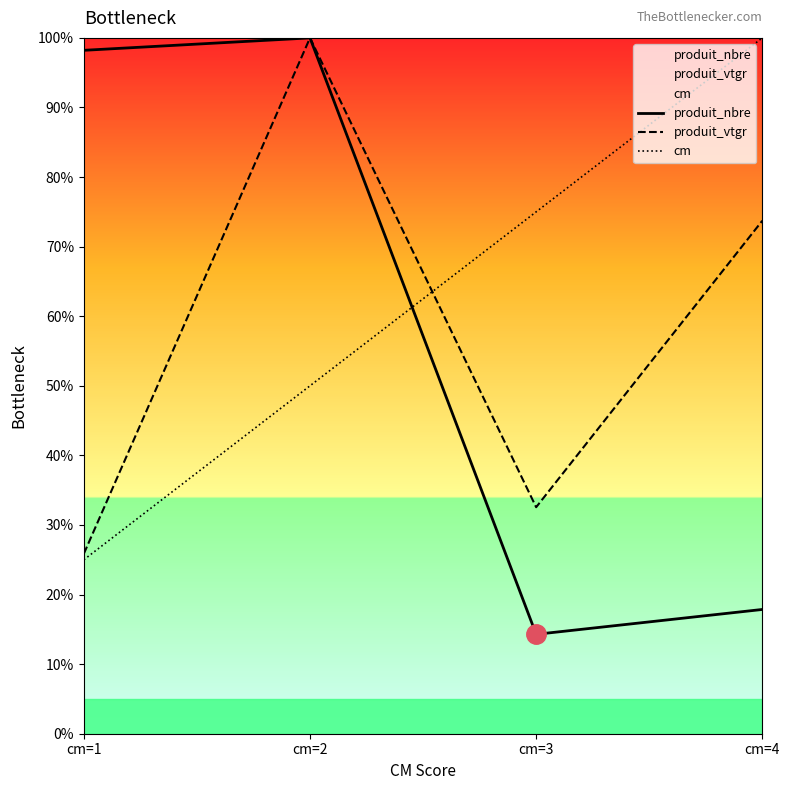

At which label is cm closest to 62?

cm=2